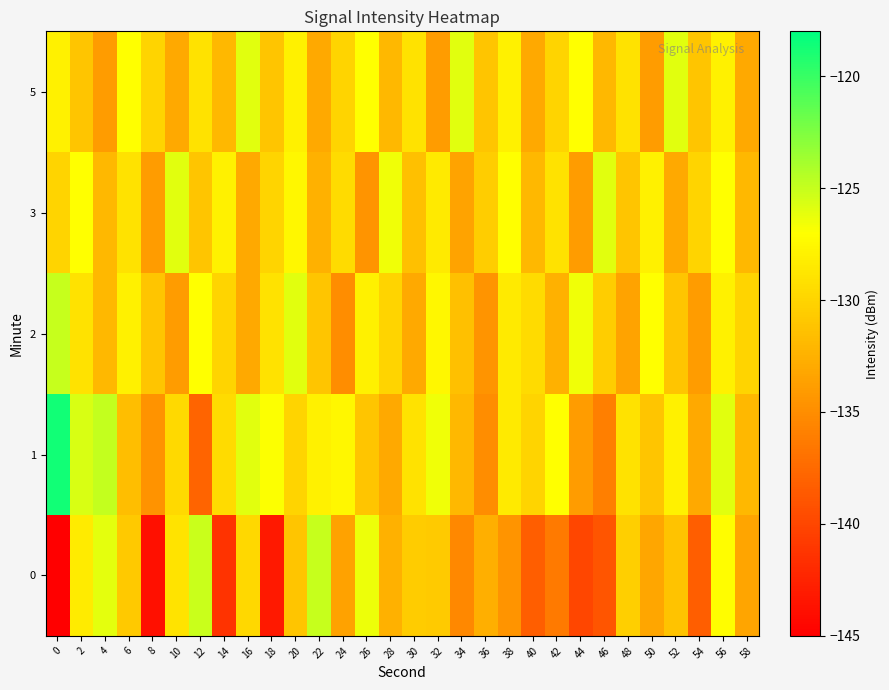

What is the maximum value shown in the chart?

-118.6